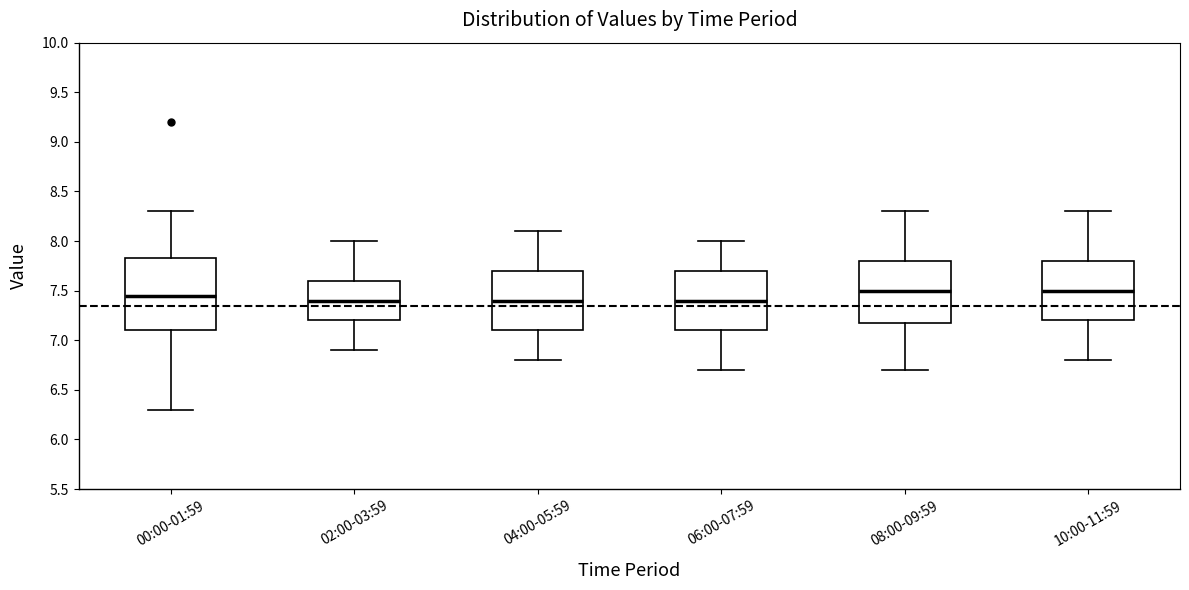

Where does the median line of the box for 08:00-09:59 sit on the y-axis? The values are not printed on the chart, so give them approximately, as read against the axis.

7.50